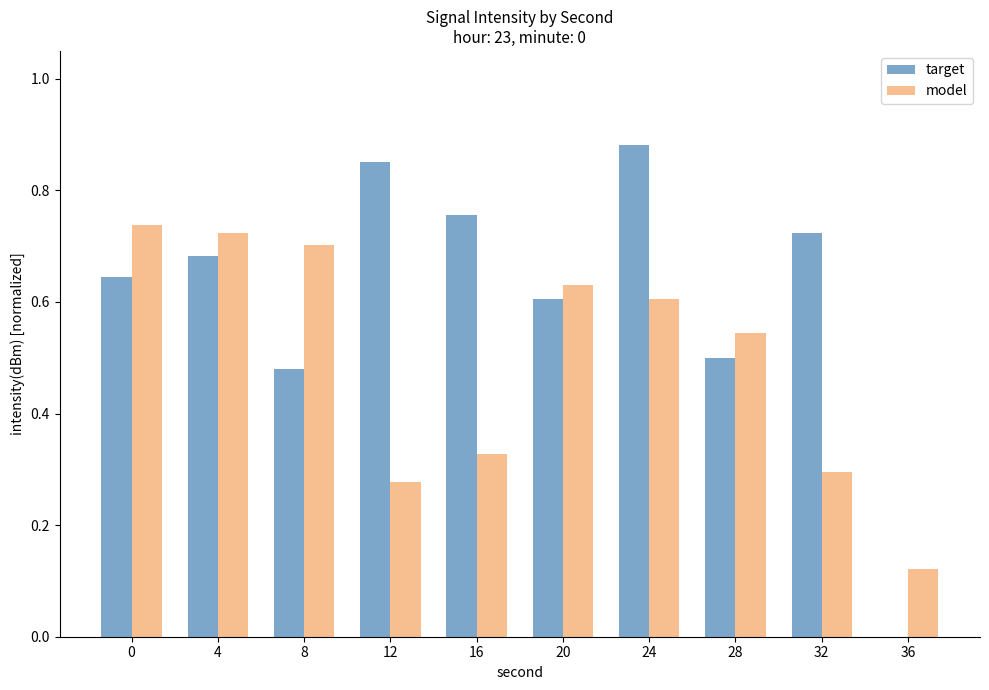

Is it true that target equals 1.1 at 32?

False